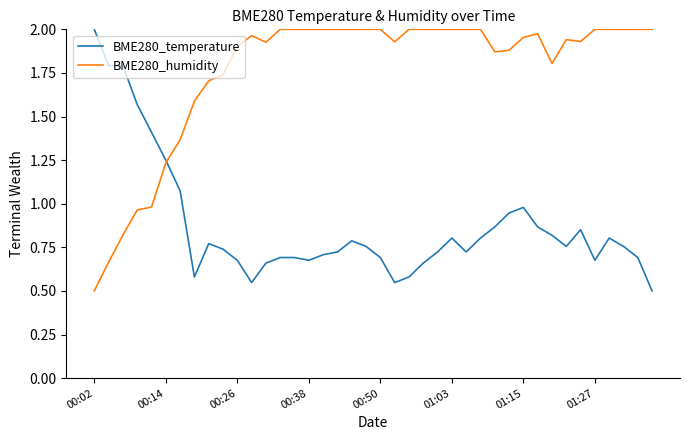

List the series in order of their overall mean, lowest first.

BME280_temperature, BME280_humidity